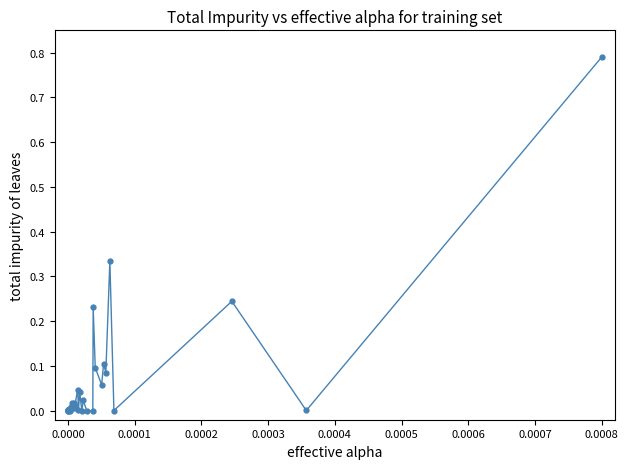

True or false: there are more than 2 points higher than both neighbors.

True